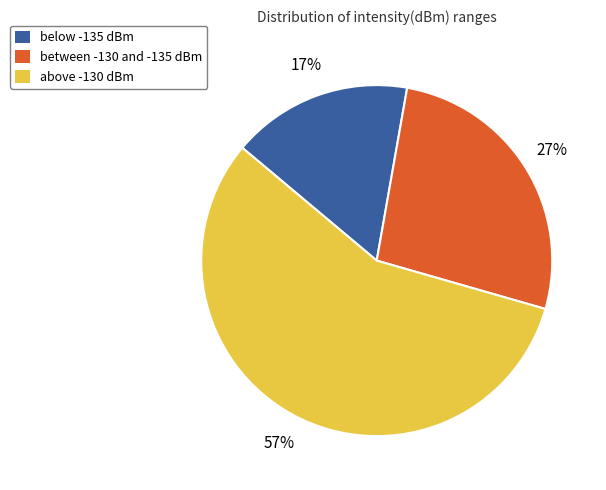

Is the sum of below -135 dBm and between -130 and -135 dBm greater than half?

No